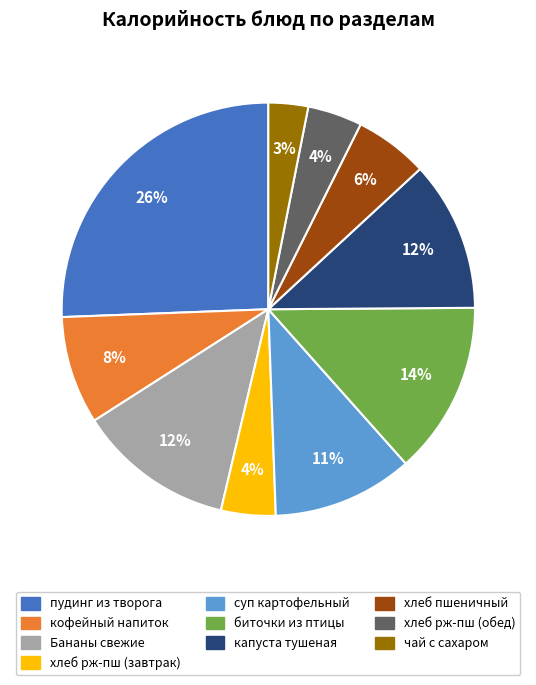

To the nearest percent, what is the average slice percentage?

10%